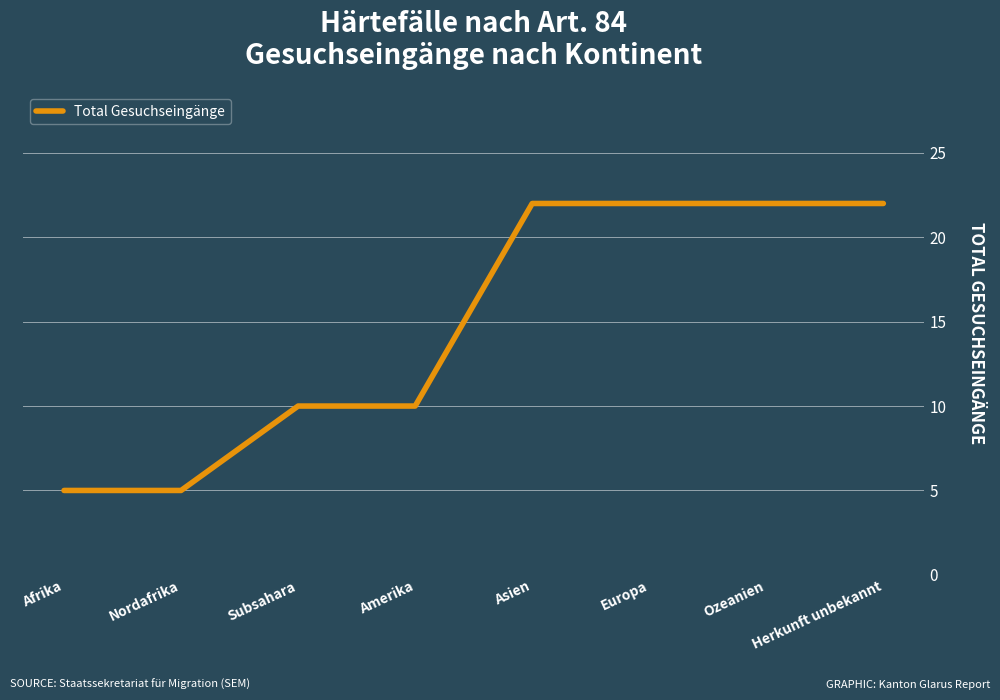

What position from the right is Amerika?

5